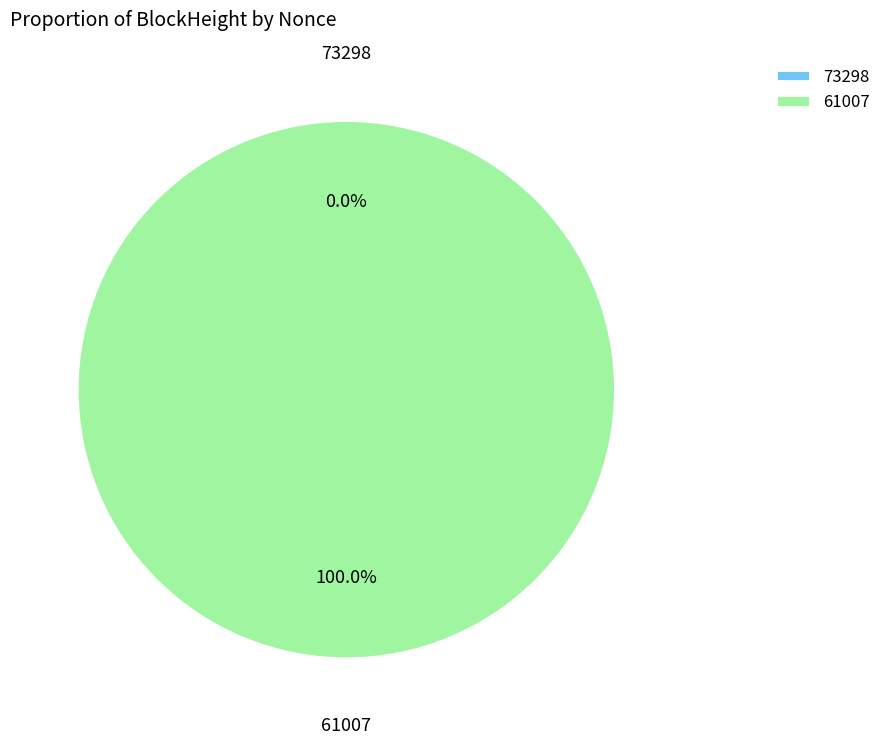

True or false: 61007 accounts for 99% of the total.

False